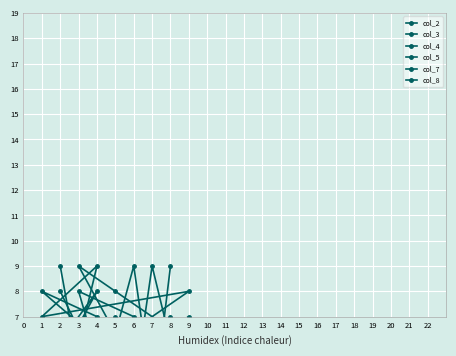

Which has a higher value, 4 or 3?

4